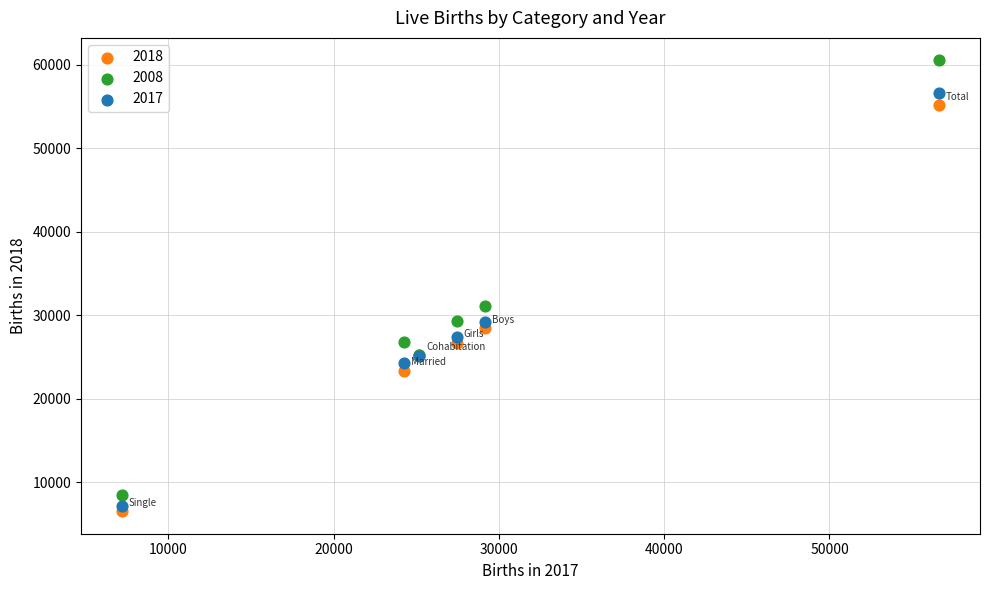

Which series contains the highest Y value?

2008